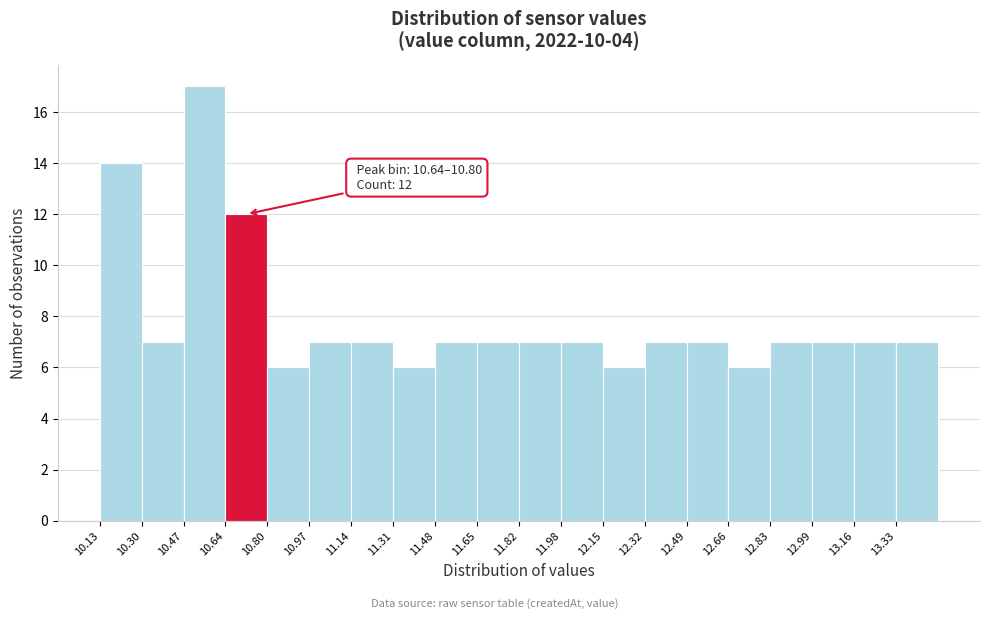

Over which range of the x-axis is the bar tallest?

10.46 to 10.64